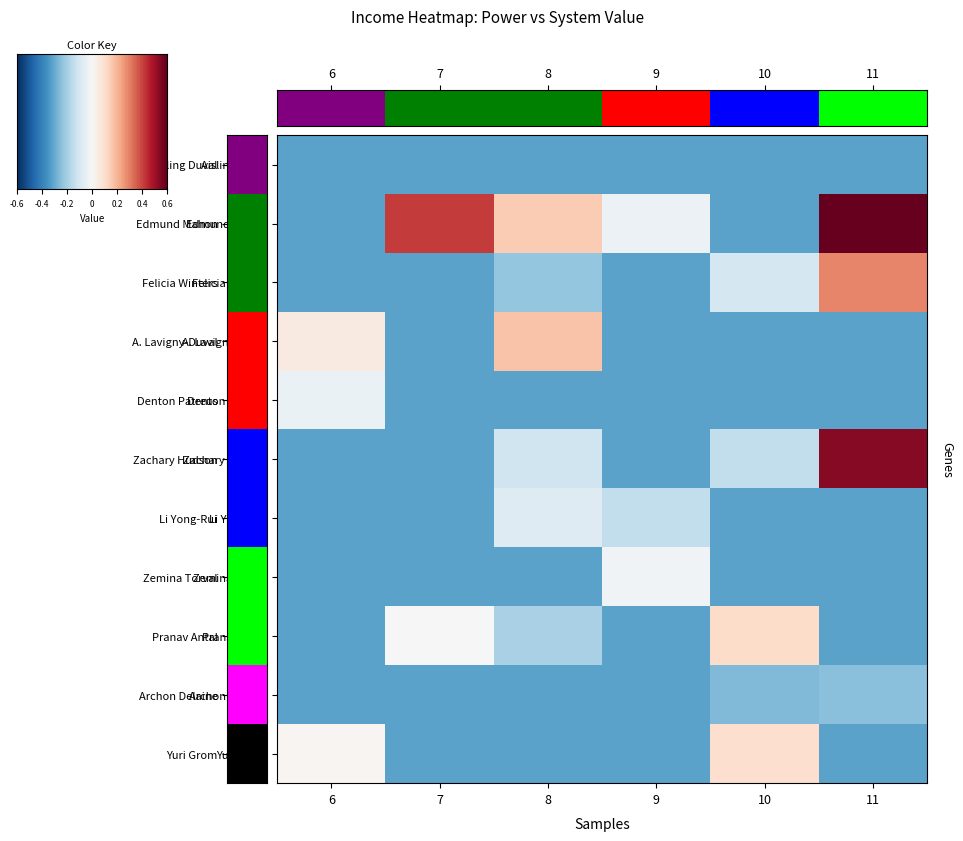

How many values in the A. Lavigny-Duval series exceed 0?

2